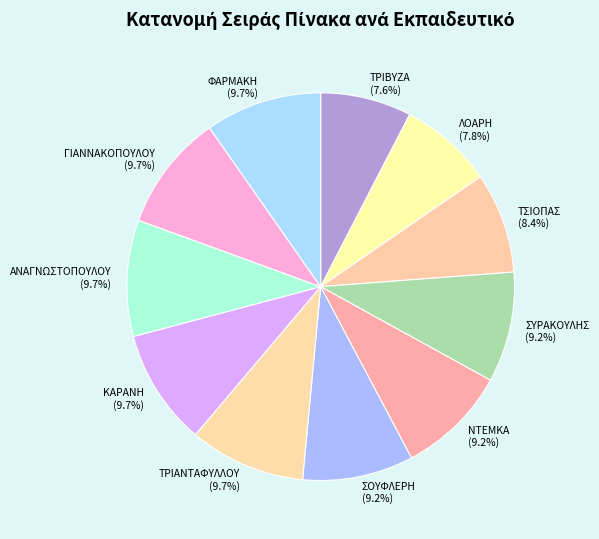

What is the ratio of the value at ΛΟΑΡΗ (7.8%) to the value at ΝΤΕΜΚΑ (9.2%)?

0.8